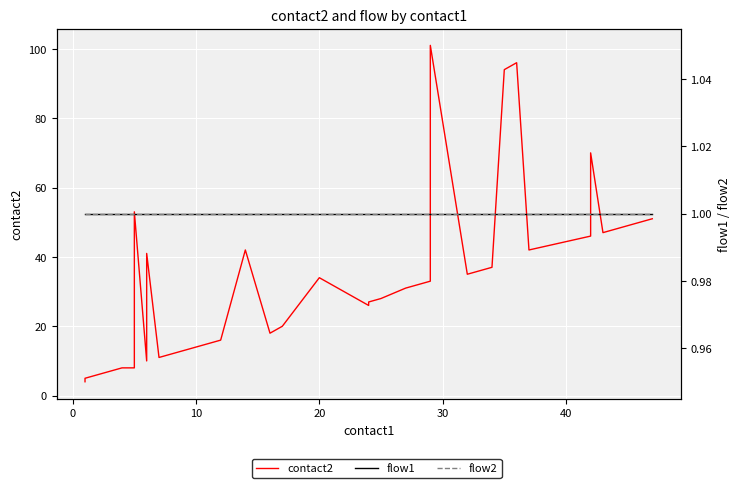

True or false: flow2 and contact2 cross at least once.

False